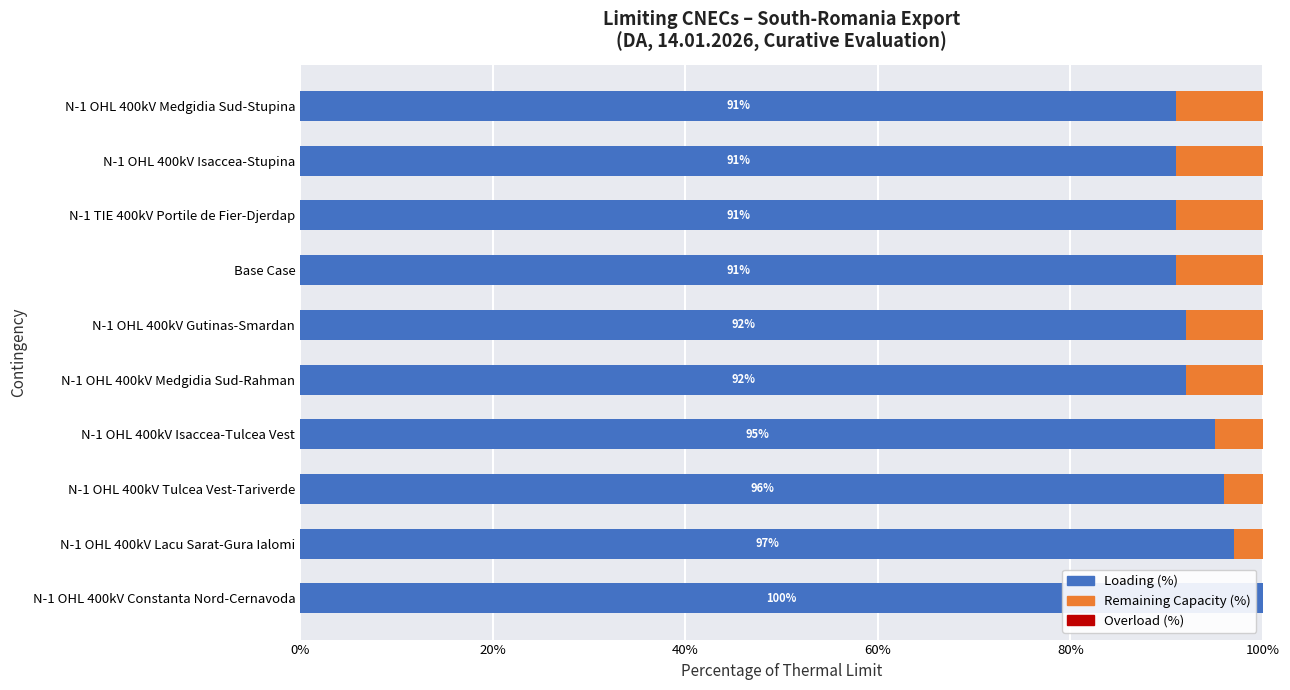

What is the total value across all series at N-1 OHL 400kV Lacu Sarat-Gura Ialomi?

100